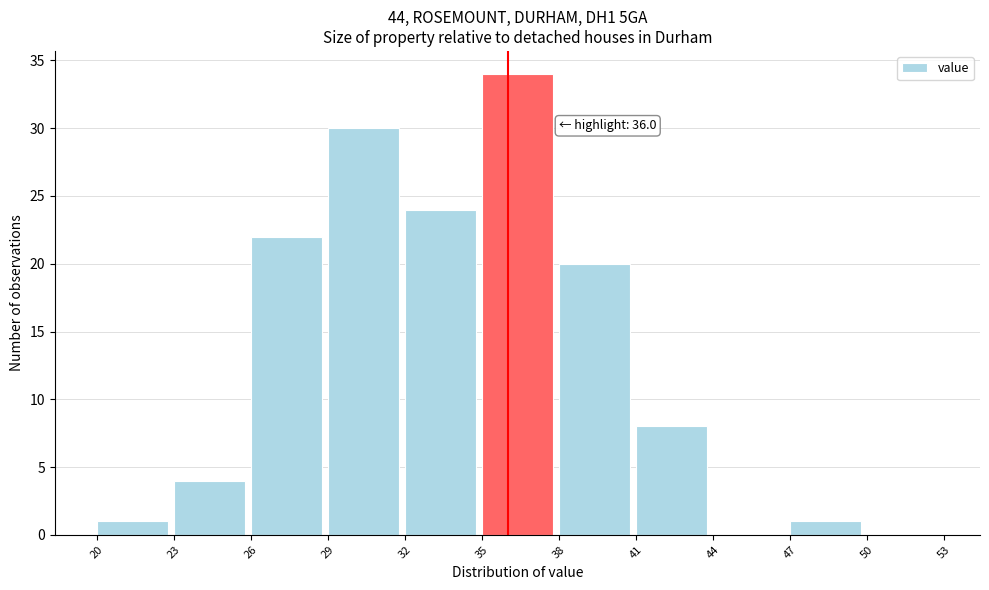

Which range on the x-axis has the tallest bar?

35 to 38